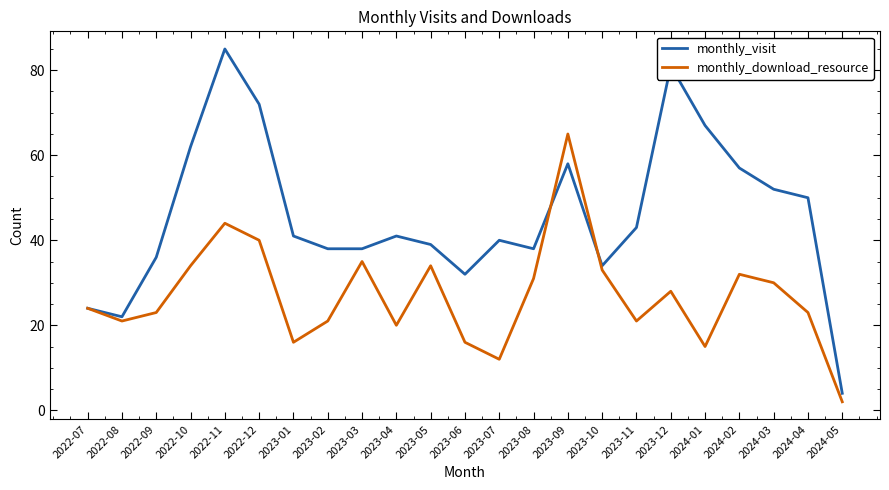

The value of monthly_download_resource at 2023-12 is 28. True or false?

True